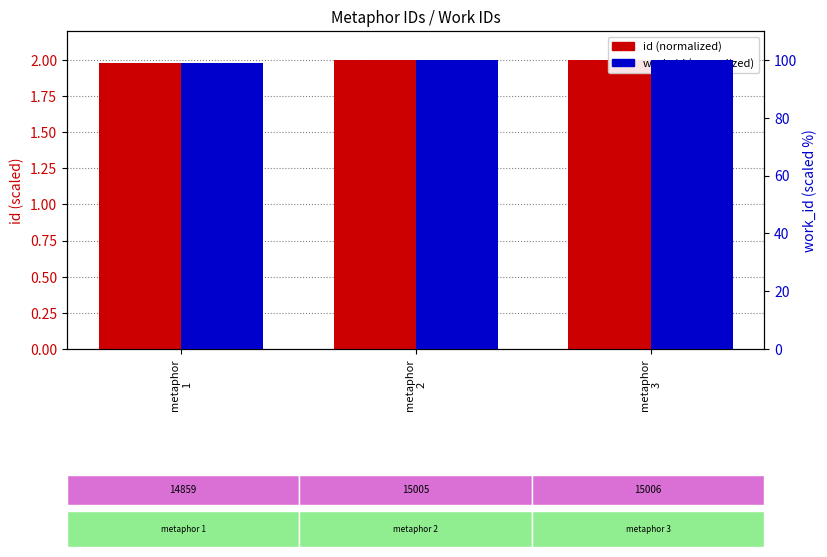

What is the sum of the work_id (normalized) values at metaphor
1 and metaphor
3?

199.1